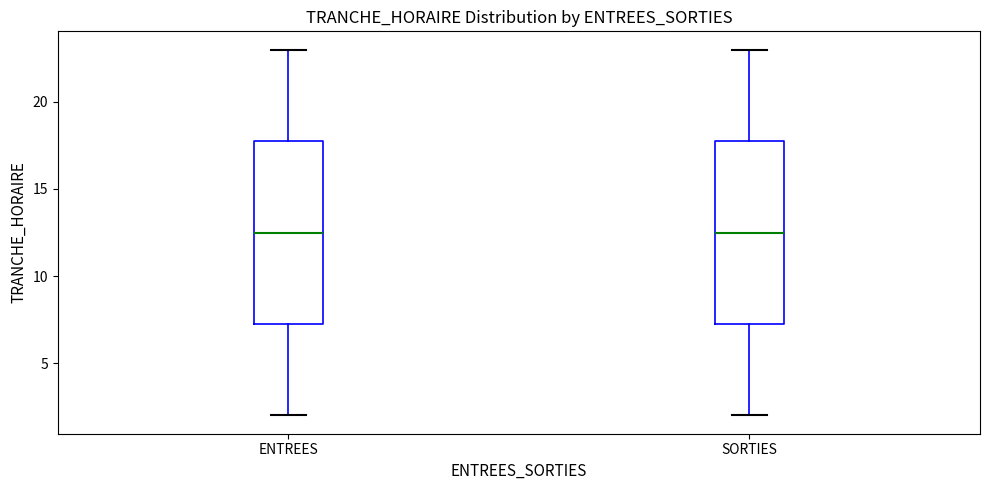

Reading left to right, read every box against the y-axis: the position of its median line, the range the box covers, and the ends of its whiskers. The values are not printed on the chart, so give them approximately, as read against the axis.

ENTREES: median 12.5, box 7.5 to 18.0, whiskers 2.0 to 23.0
SORTIES: median 12.5, box 7.5 to 18.0, whiskers 2.0 to 23.0